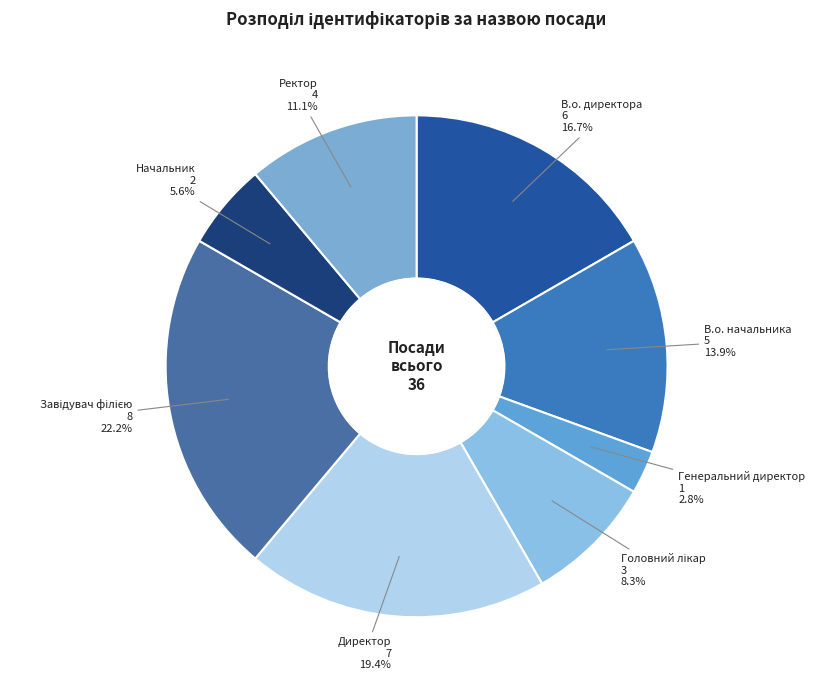

The Генеральний директор slice represents 8% of the pie. True or false?

False